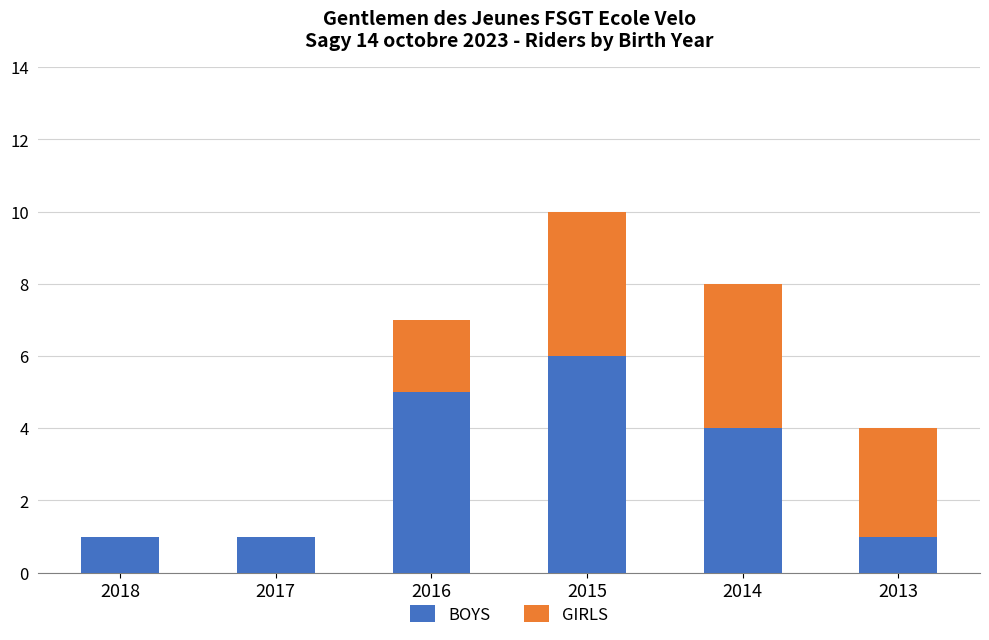

How many distinct data groups are displayed?

2